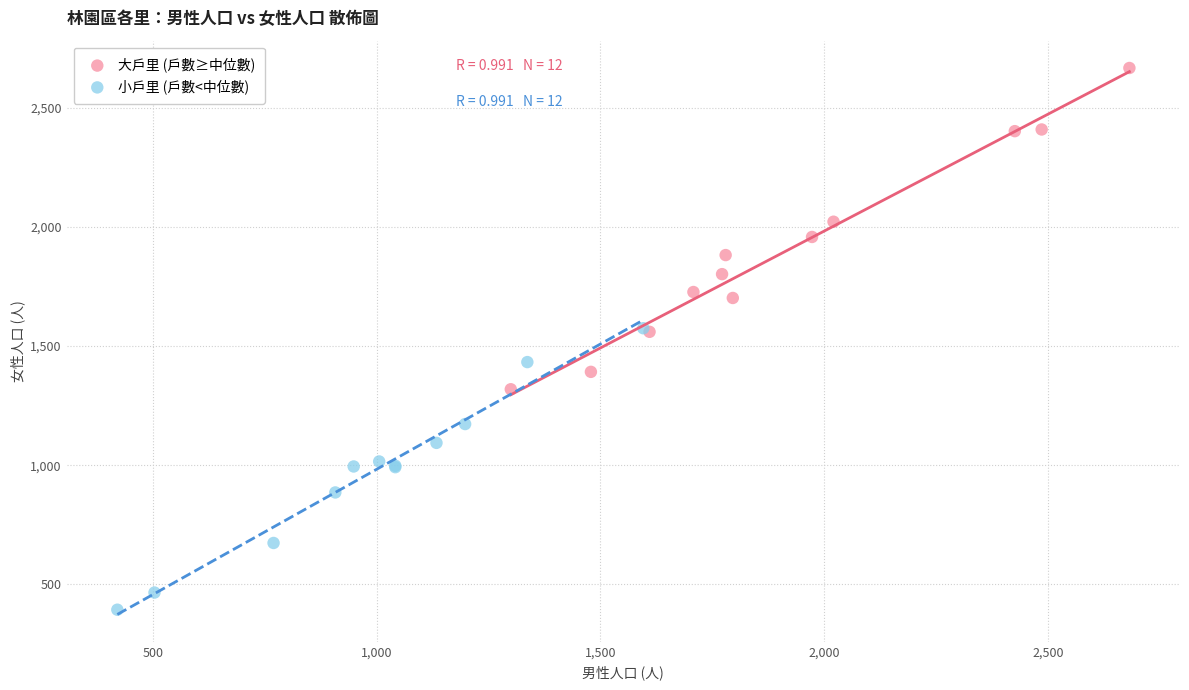

Which series contains the lowest Y value?

小戶里 (戶數<中位數)